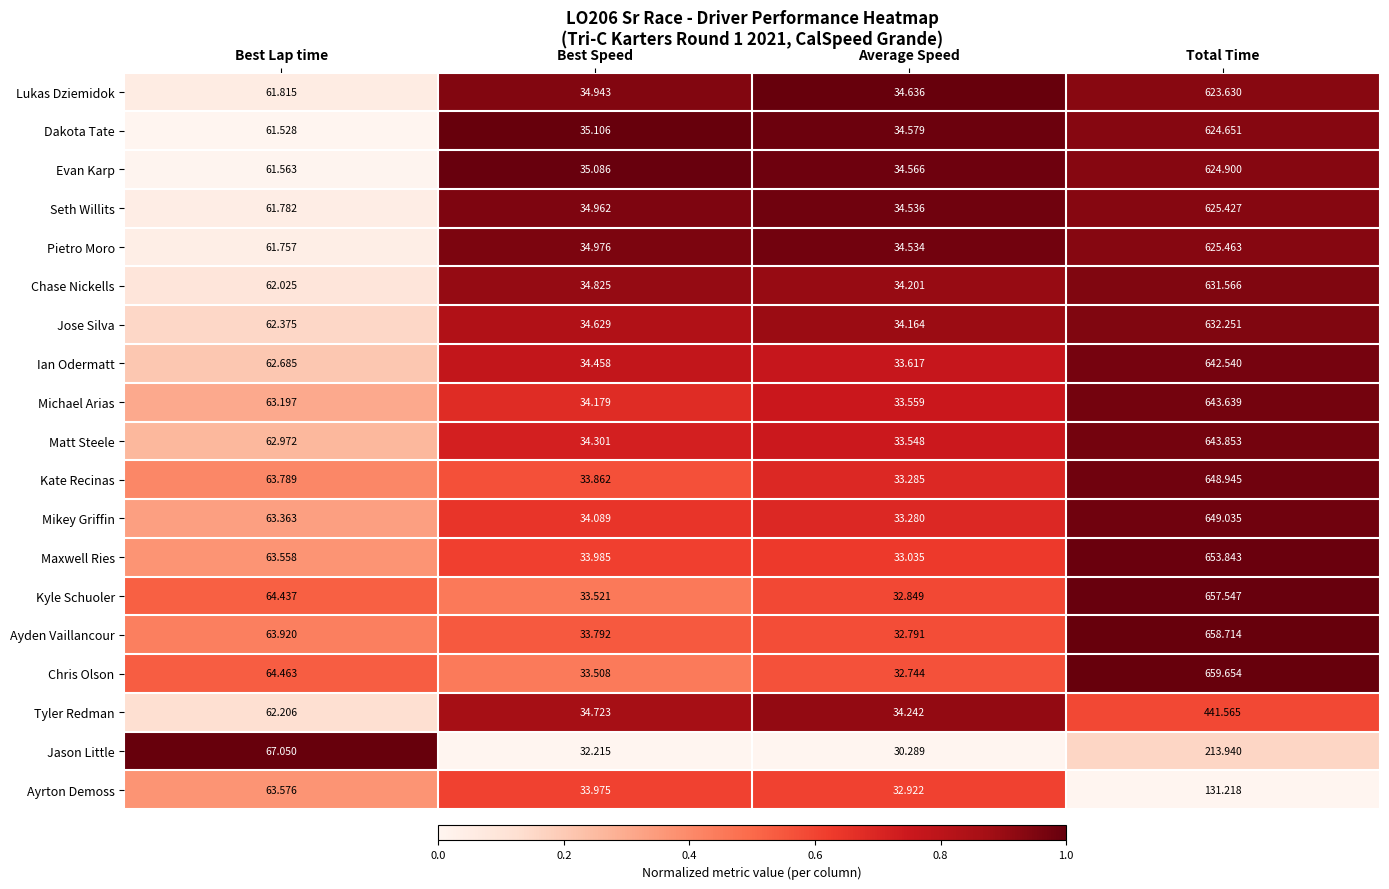

Which category has the highest value across all series?

Total Time